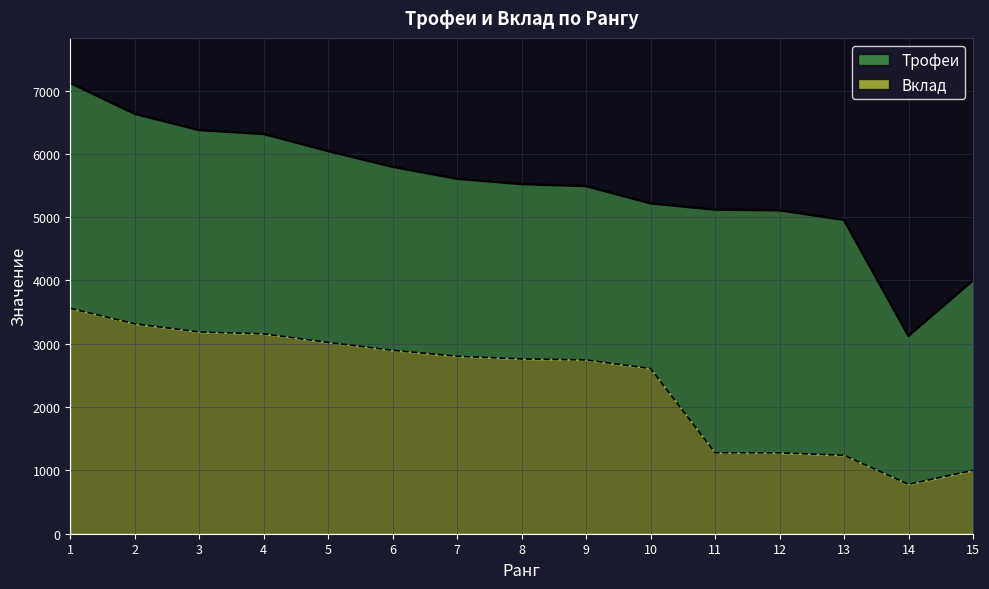

The value of Вклад at 14 is 781. True or false?

True